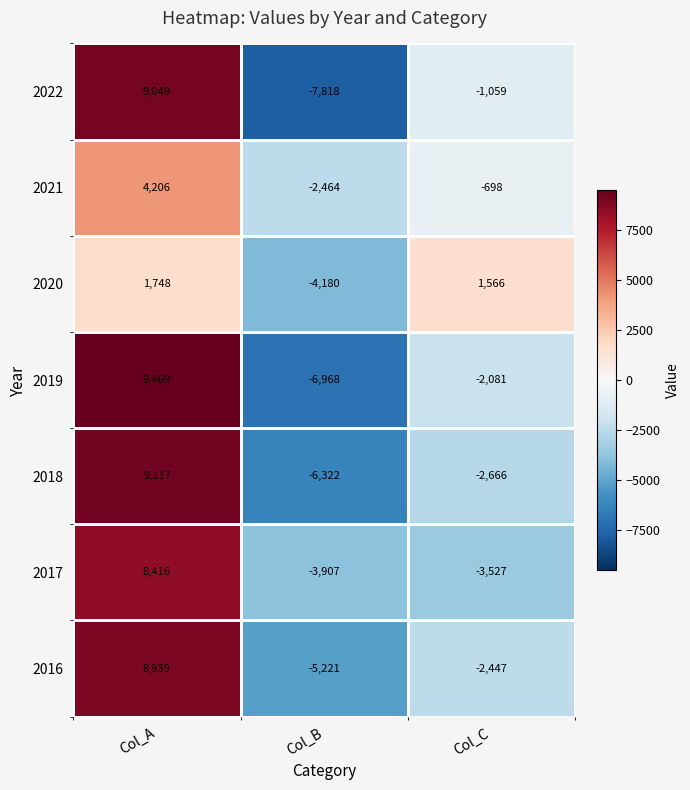

Which series has the widest spread of values?

2022